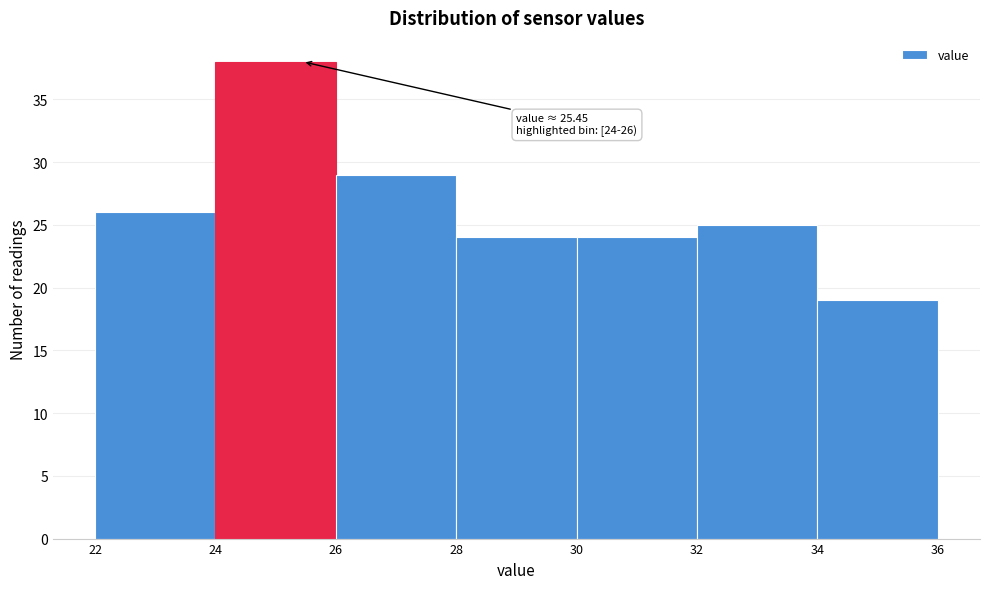

Which range on the x-axis has the tallest bar?

24 to 26